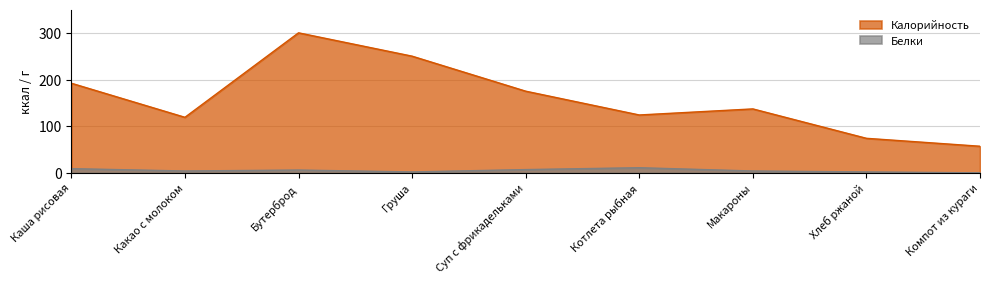

True or false: Калорийность and Белки intersect in this chart.

False